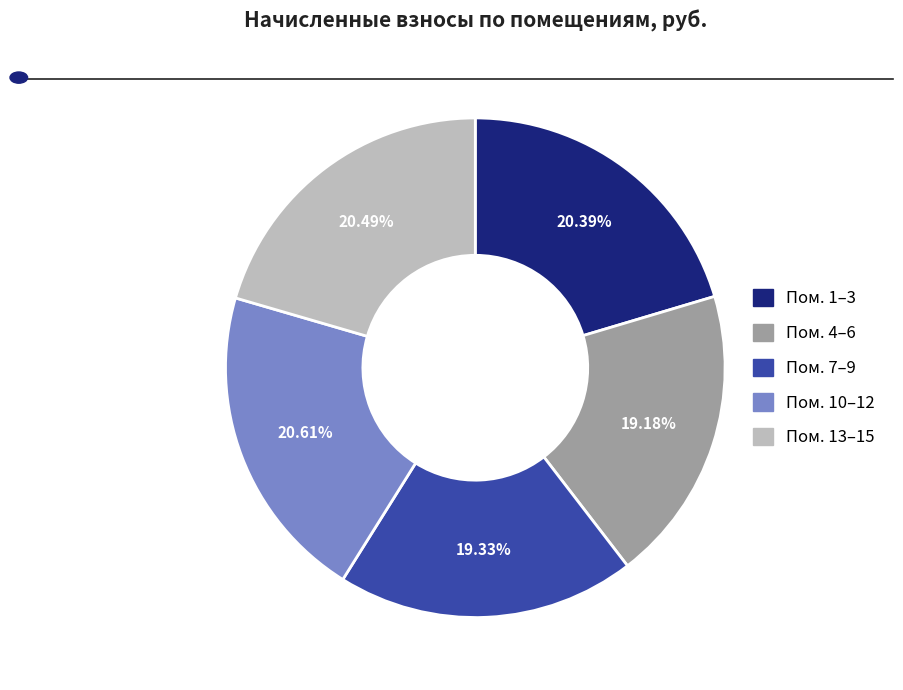

To the nearest percent, what is the average slice percentage?

20%